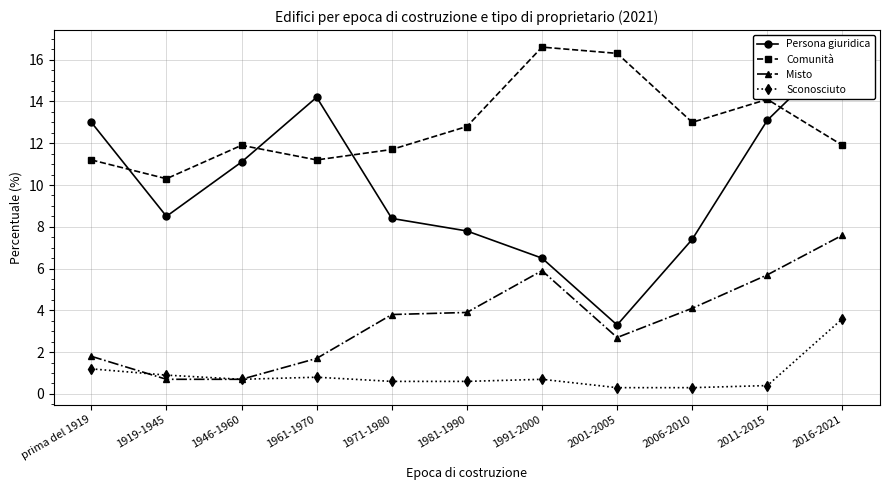

True or false: Sconosciuto has a value of 0.6 at 1981-1990.

True